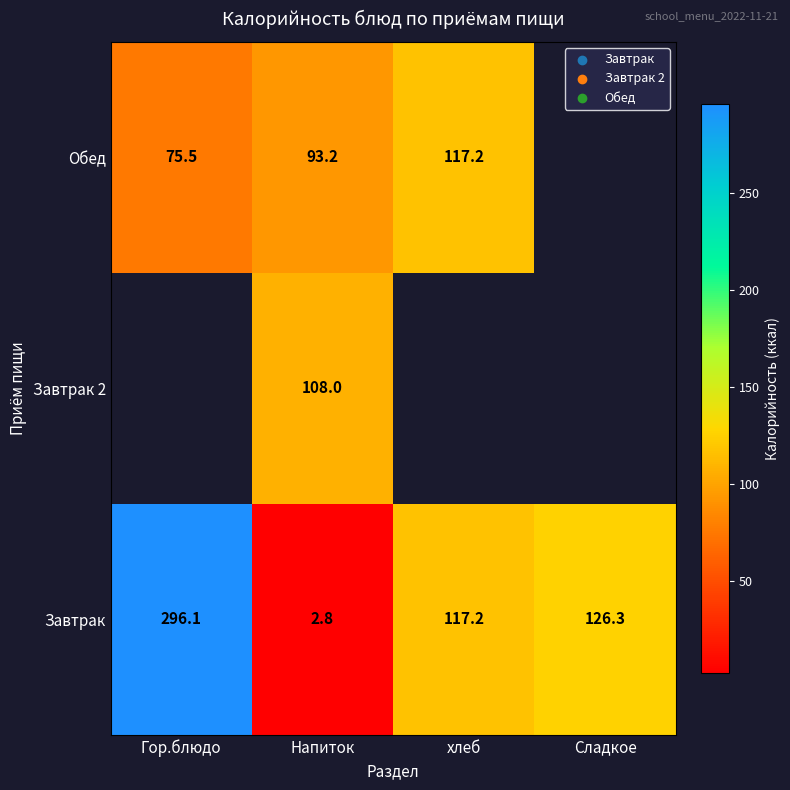

Rank the categories by Завтрак value from lowest to highest.

Напиток, хлеб, Сладкое, Гор.блюдо